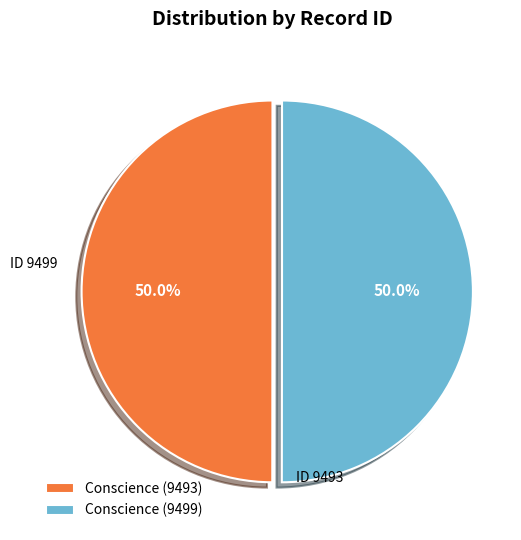

What is the ratio of the value at Conscience (9499) to the value at Conscience (9493)?

1.0